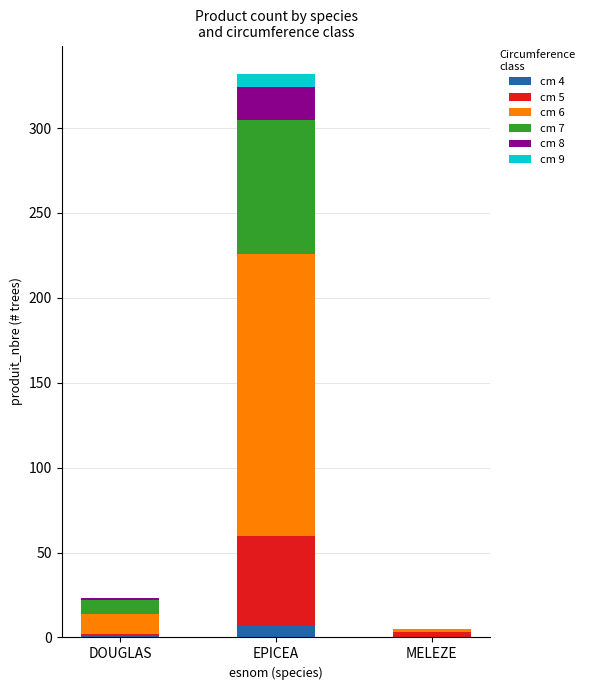

At which category is the sum across all series the highest?

EPICEA